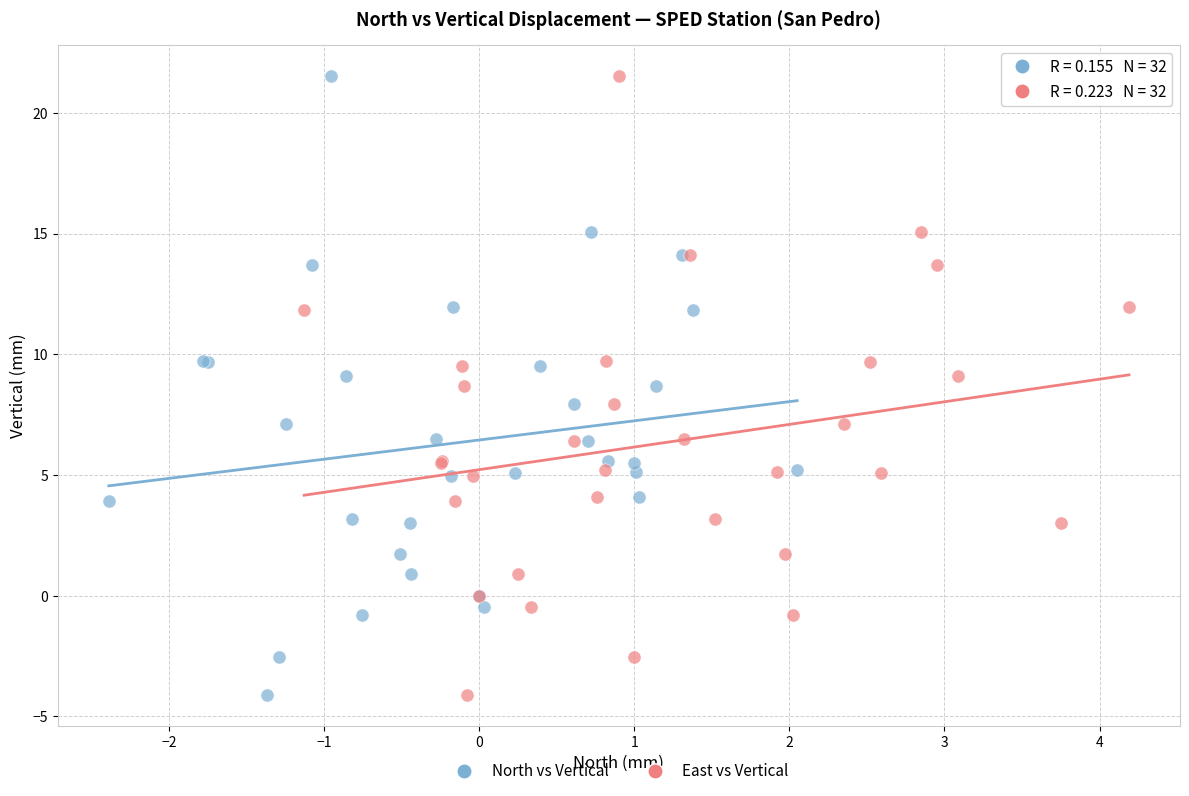

What are all the series names shown in the legend?

North vs Vertical, East vs Vertical